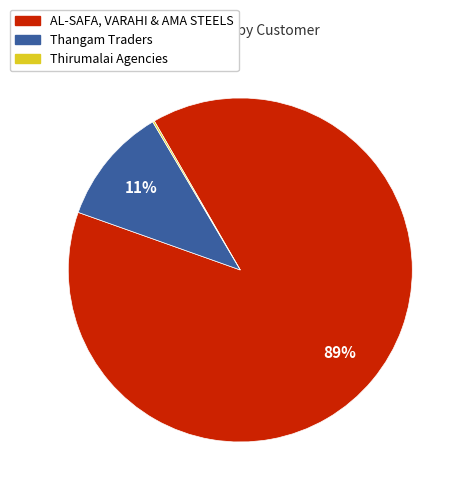

Is there a majority slice in this chart?

Yes